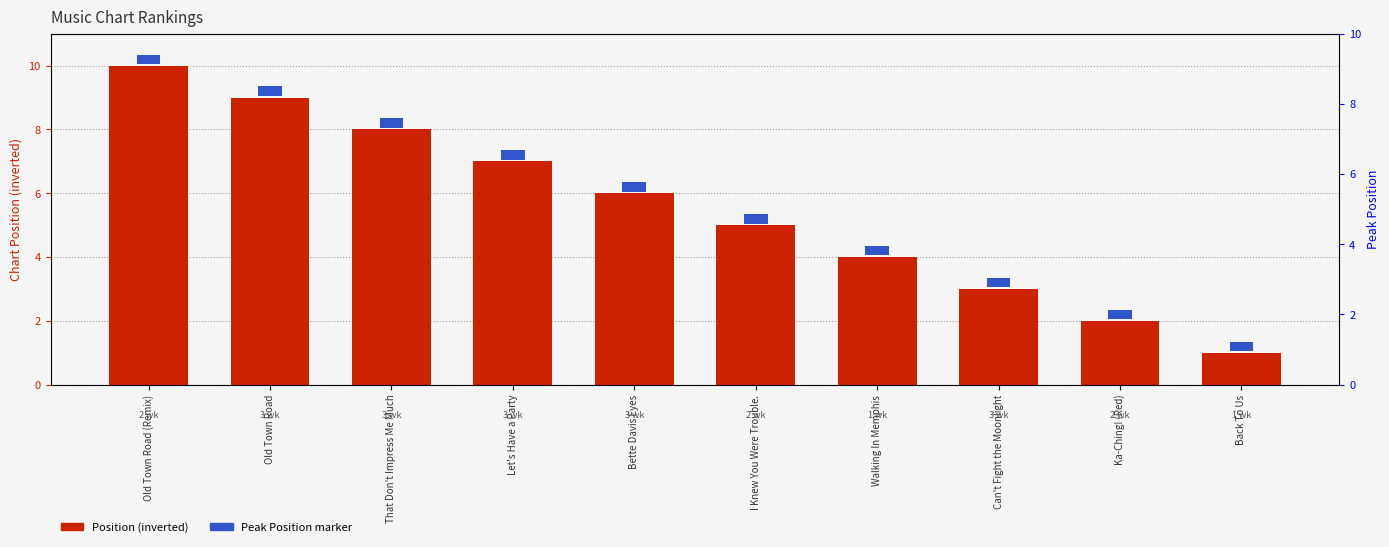

At which label is Position (inverted) closest to 5?

I Knew You Were Trouble.